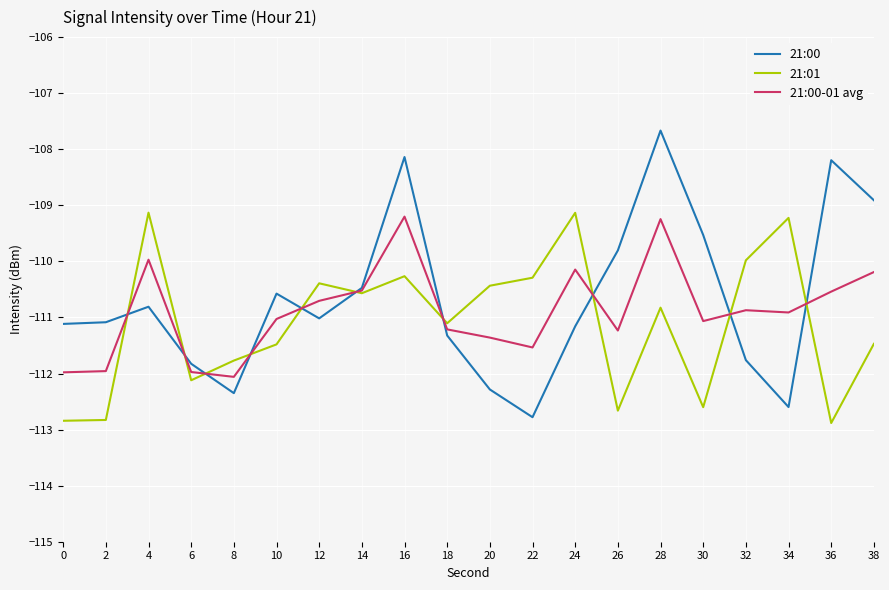

Which series has the largest total across all categories?

21:00